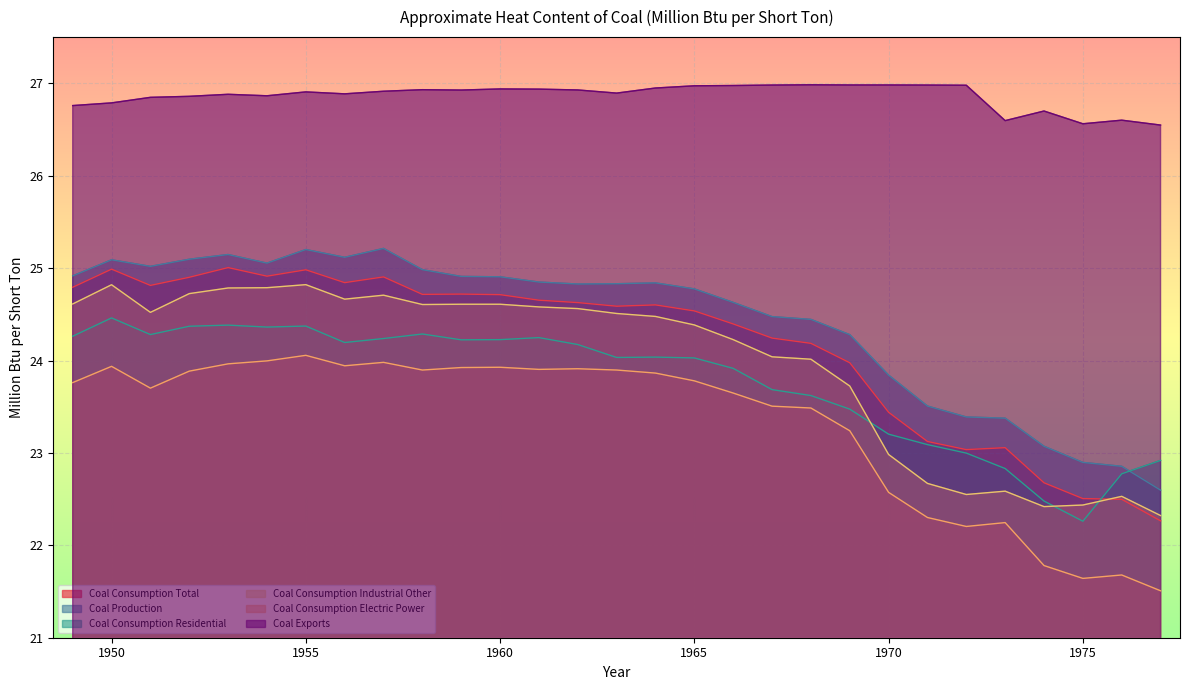

Where does the Coal Consumption Total series first go above 24?

1949